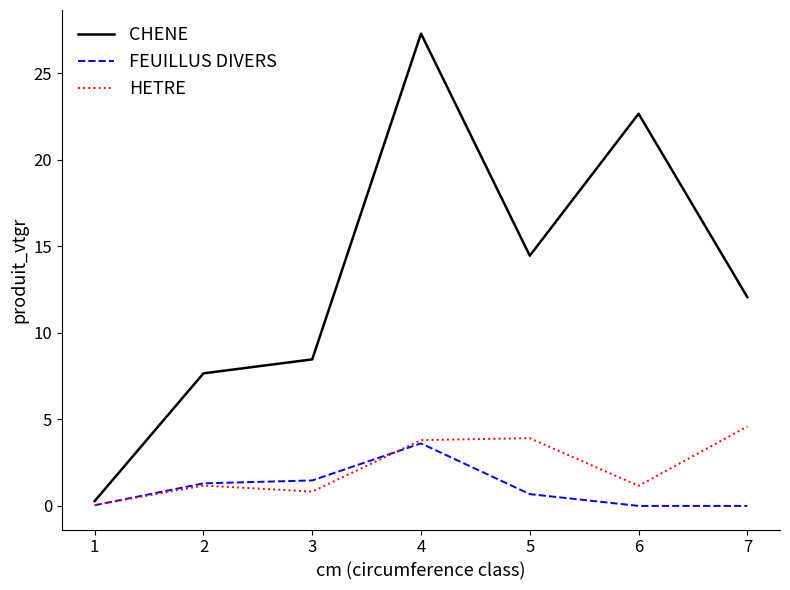

The CHENE series shows 0.3 at 1. True or false?

True